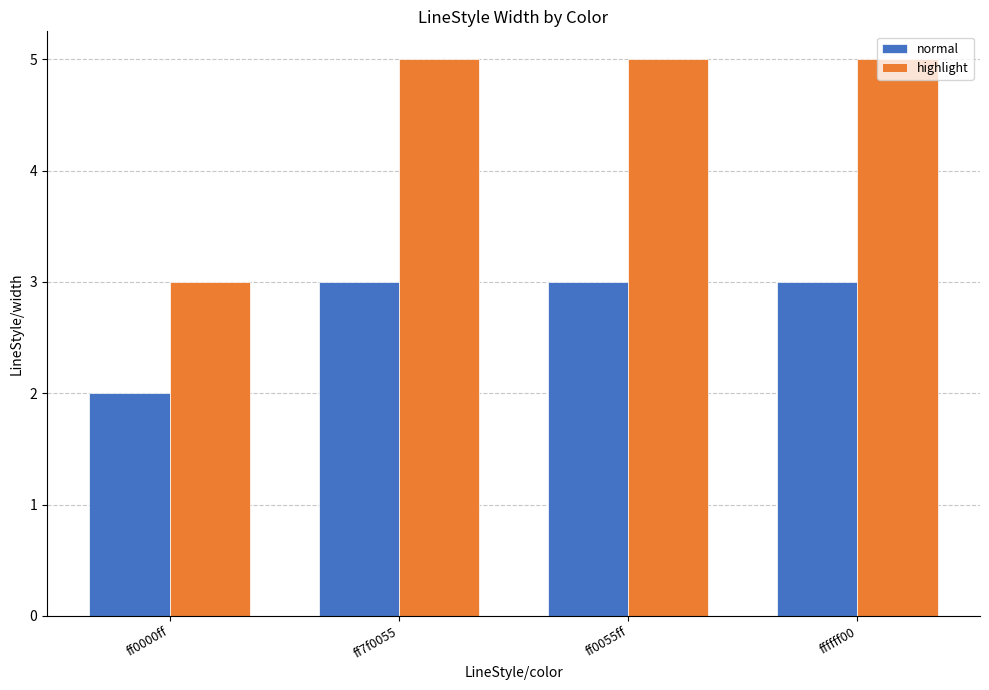

The value of normal at ffffff00 is 5. True or false?

False